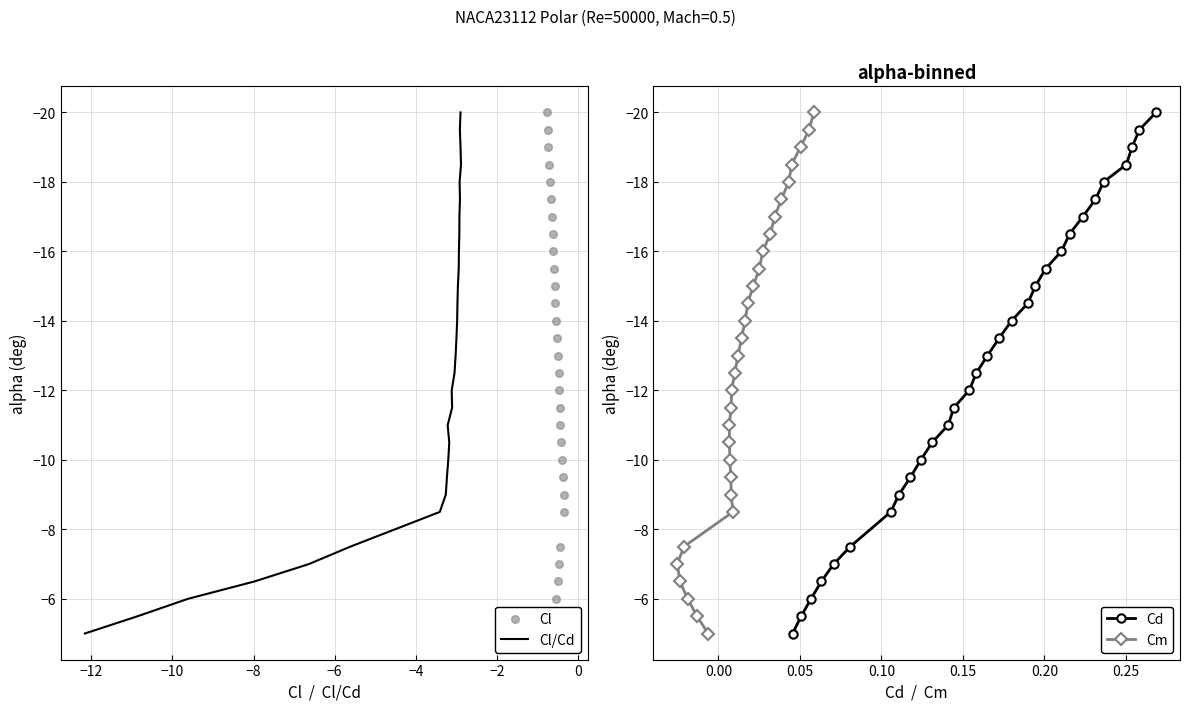

Which series contains the lowest Y value?

Cl/Cd